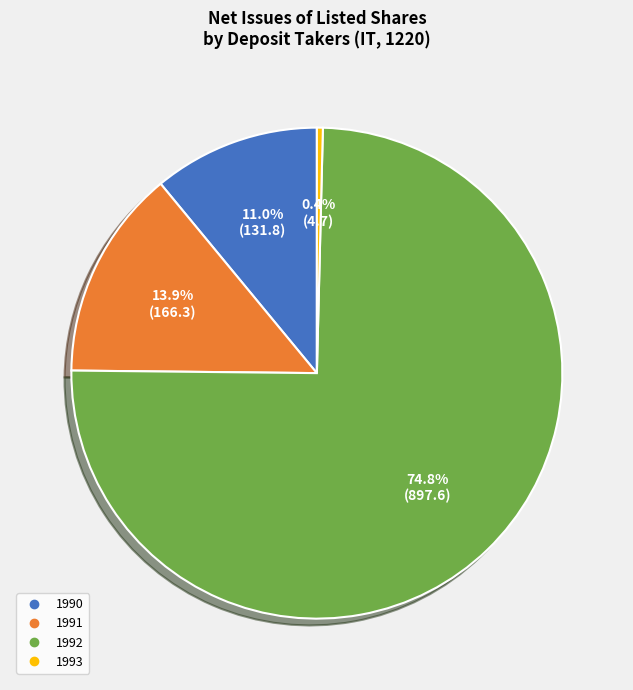

Is there any slice that represents more than half of the pie?

Yes